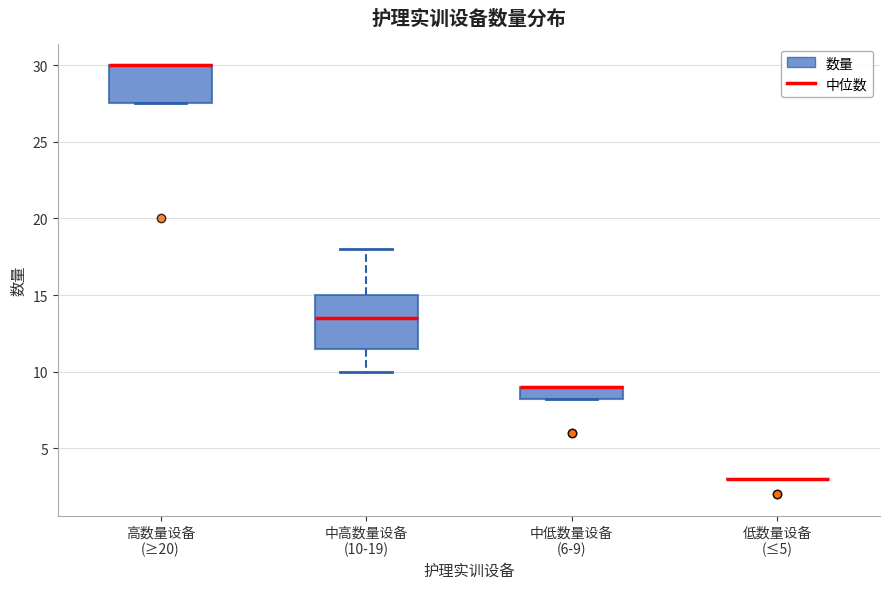

Reading left to right, transcribe this box plot: for each box, give where its median line is, the range the box spans, and where its two whiskers end, as read against the y-axis. The values are not printed on the chart, so give them approximately, as read against the axis.

高数量设备 (≥20): median 30.0 (drawn on the box's upper edge), box 27.5 to 30.0, whiskers 27.5 to 30.0
中高数量设备 (10-19): median 13.5, box 11.5 to 15.0, whiskers 10.0 to 18.0
中低数量设备 (6-9): median 9.0 (drawn on the box's upper edge), box 8.5 to 9.0, whiskers 8.5 to 9.0
低数量设备 (≤5): box collapsed to a line at 3.0, whiskers 3.0 to 3.0